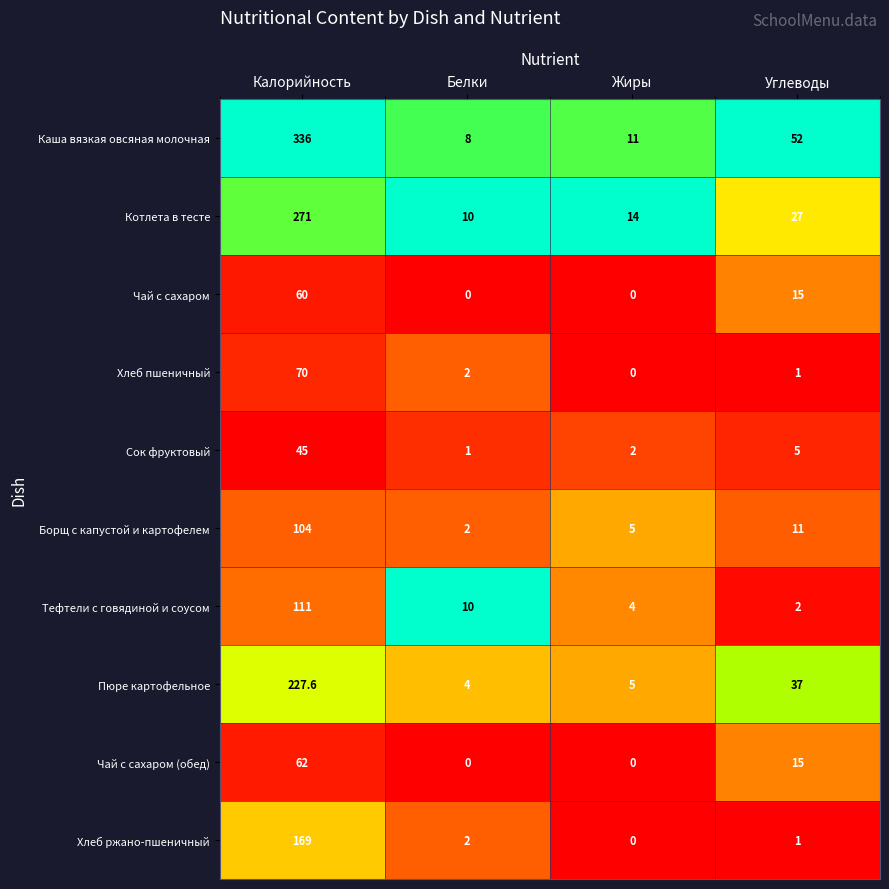

What is the average value of the Чай с сахаром series?

18.8